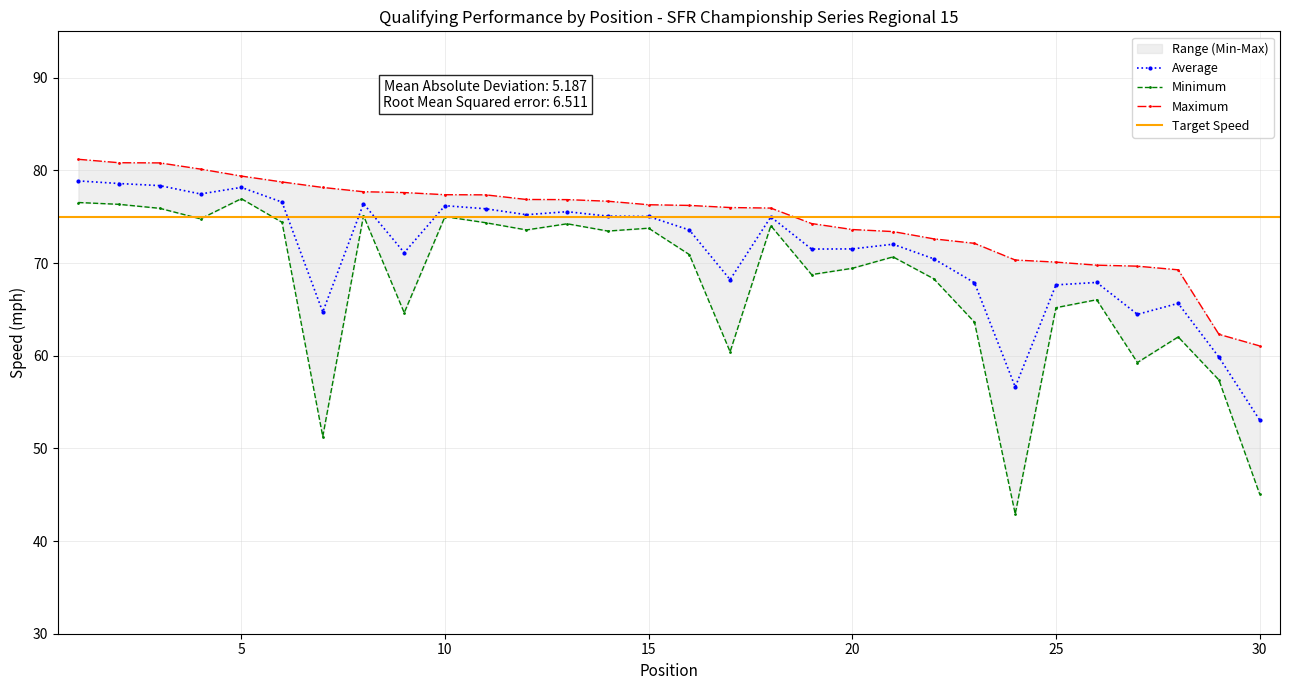

What is the lowest value of the Average series?

53.1